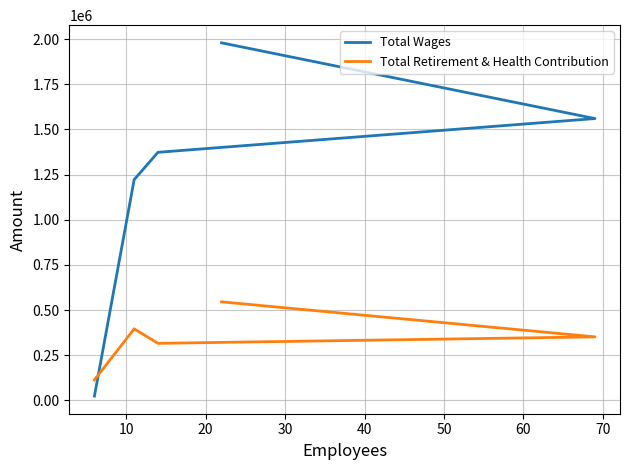

What is the sum of all Total Wages values?

6159591